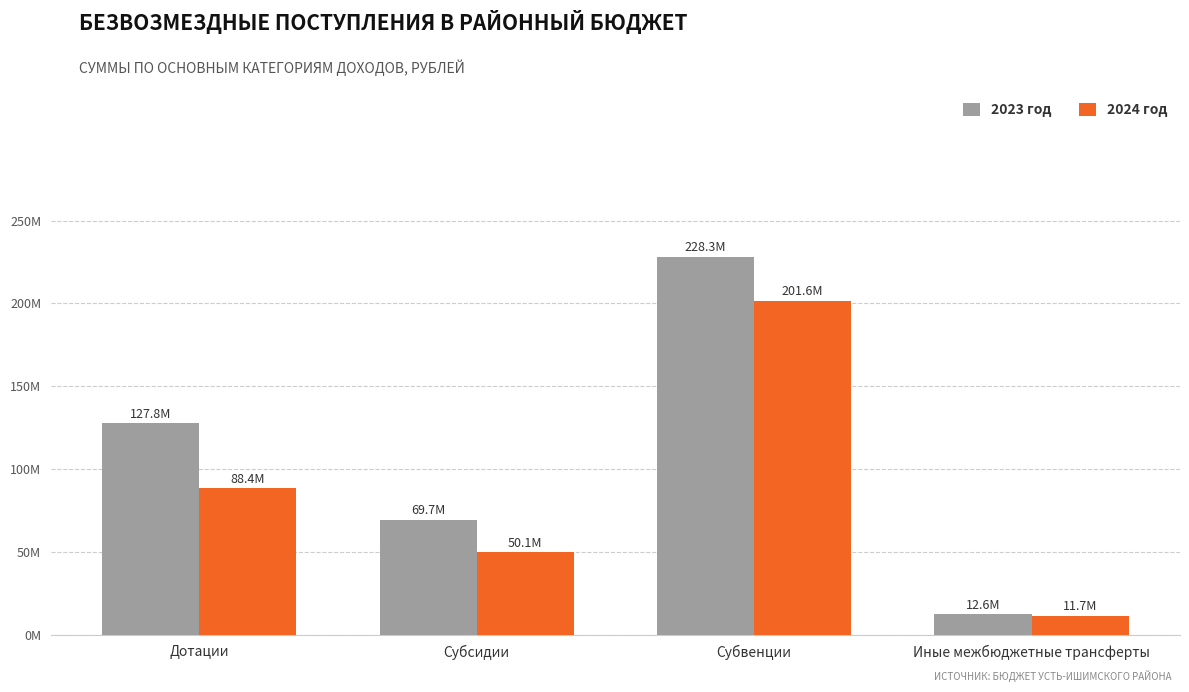

What is the label of the 2nd bar from the right?

Субвенции